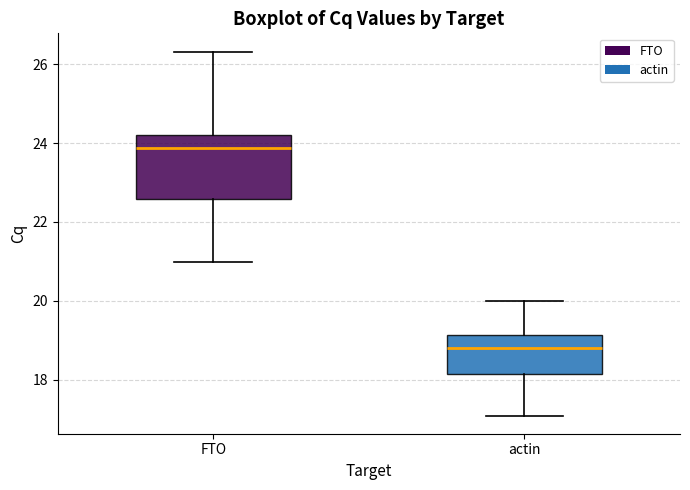

Which box has the highest median line?

FTO